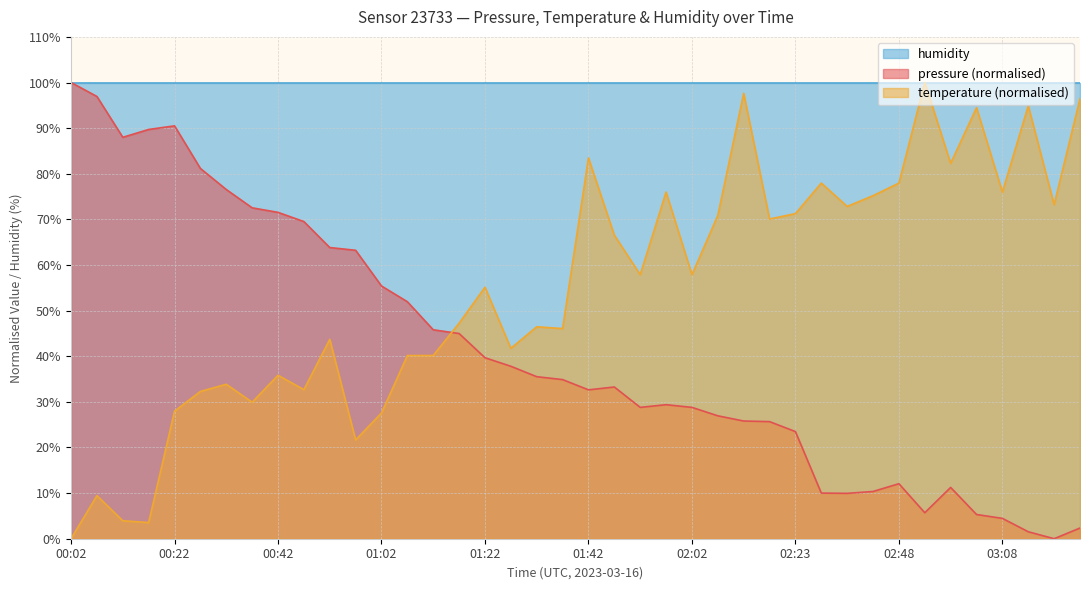

After their last crossing, which series has the higher values: temperature or pressure?

temperature